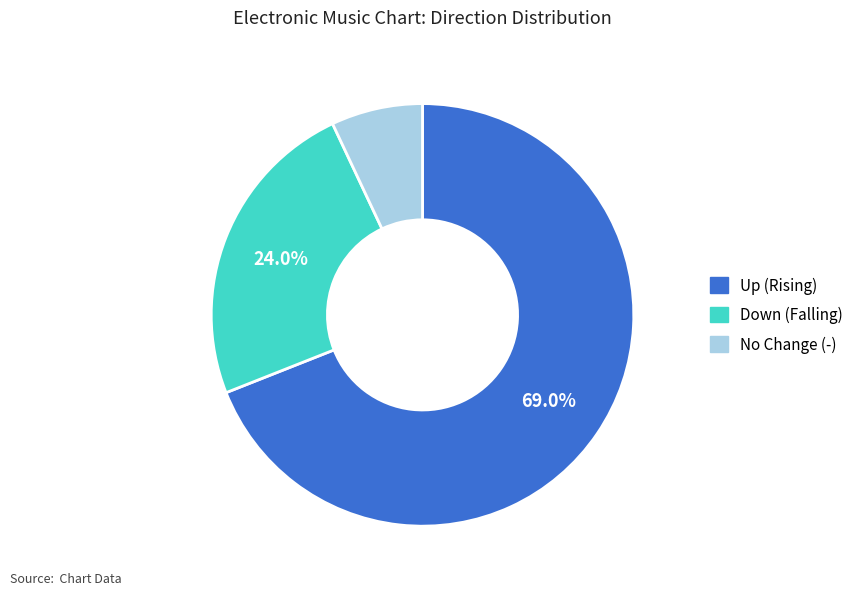

Is there a majority slice in this chart?

Yes